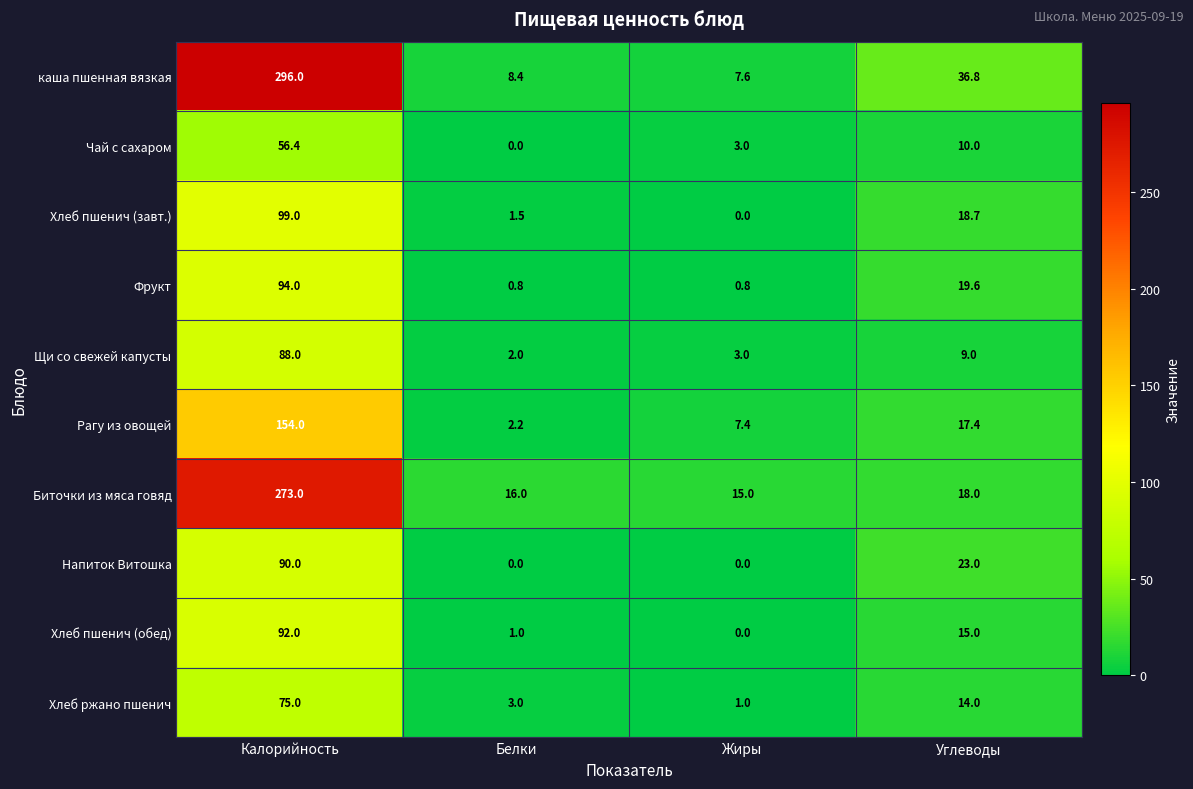

At which category does the chart reach its peak across all series?

Калорийность